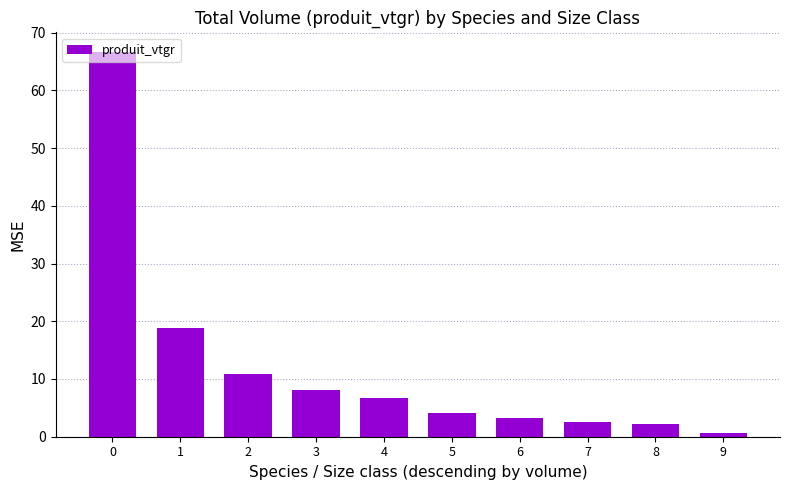

How many series are shown in this chart?

1